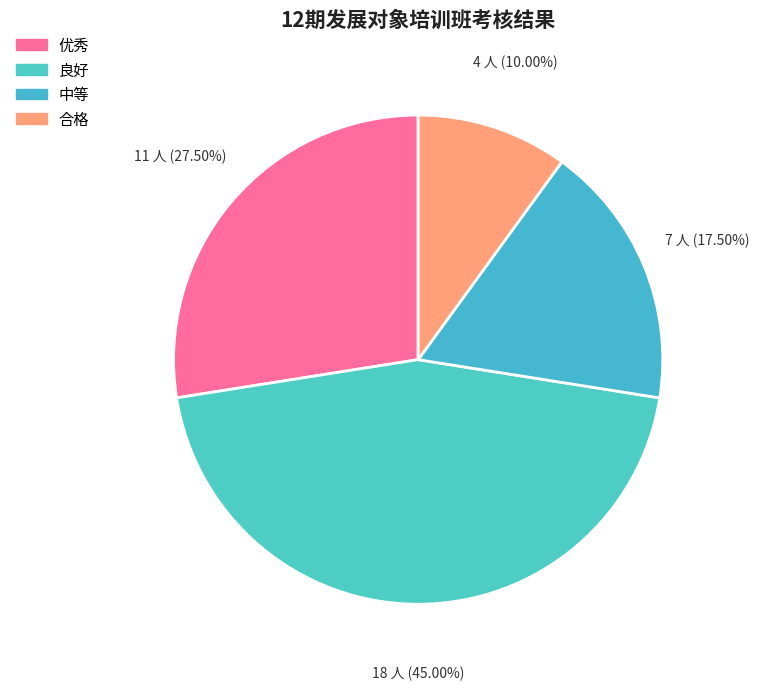

Rank the categories by value from highest to lowest.

良好, 优秀, 中等, 合格